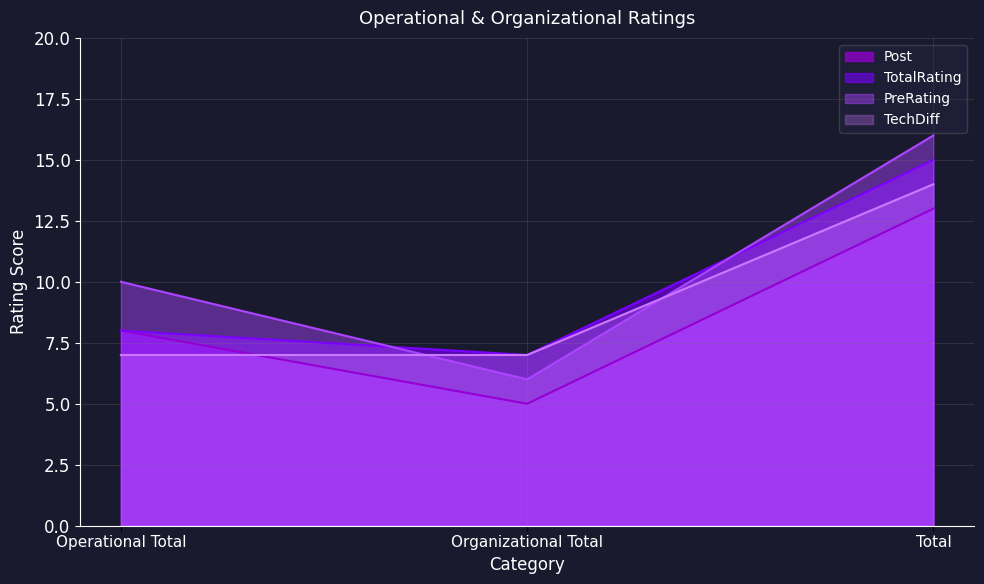

How many lines are shown in the chart?

4